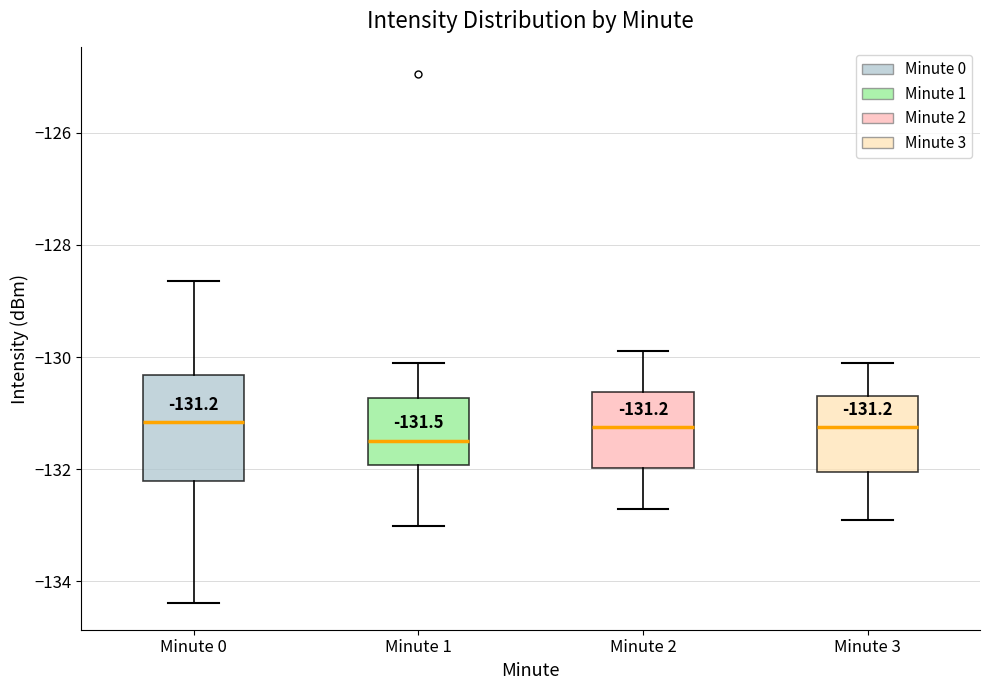

Which box's median line is the lowest?

Minute 1